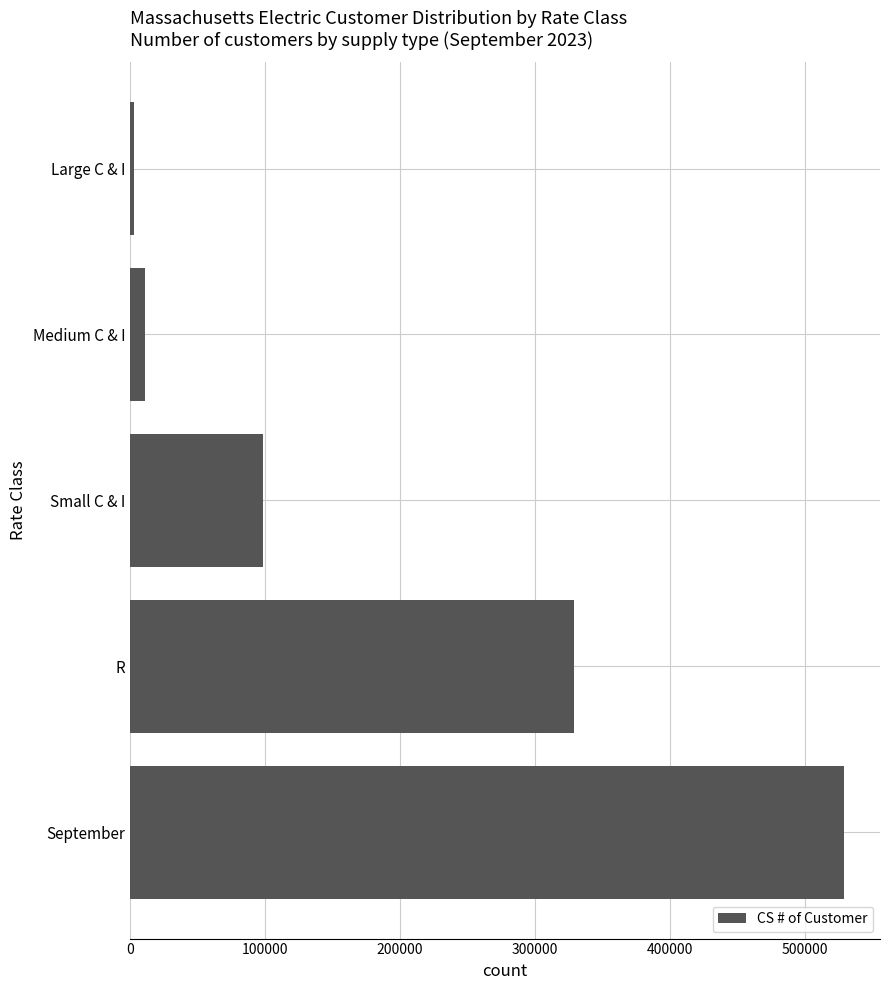

Where is the data nearest to the value 266164?

R